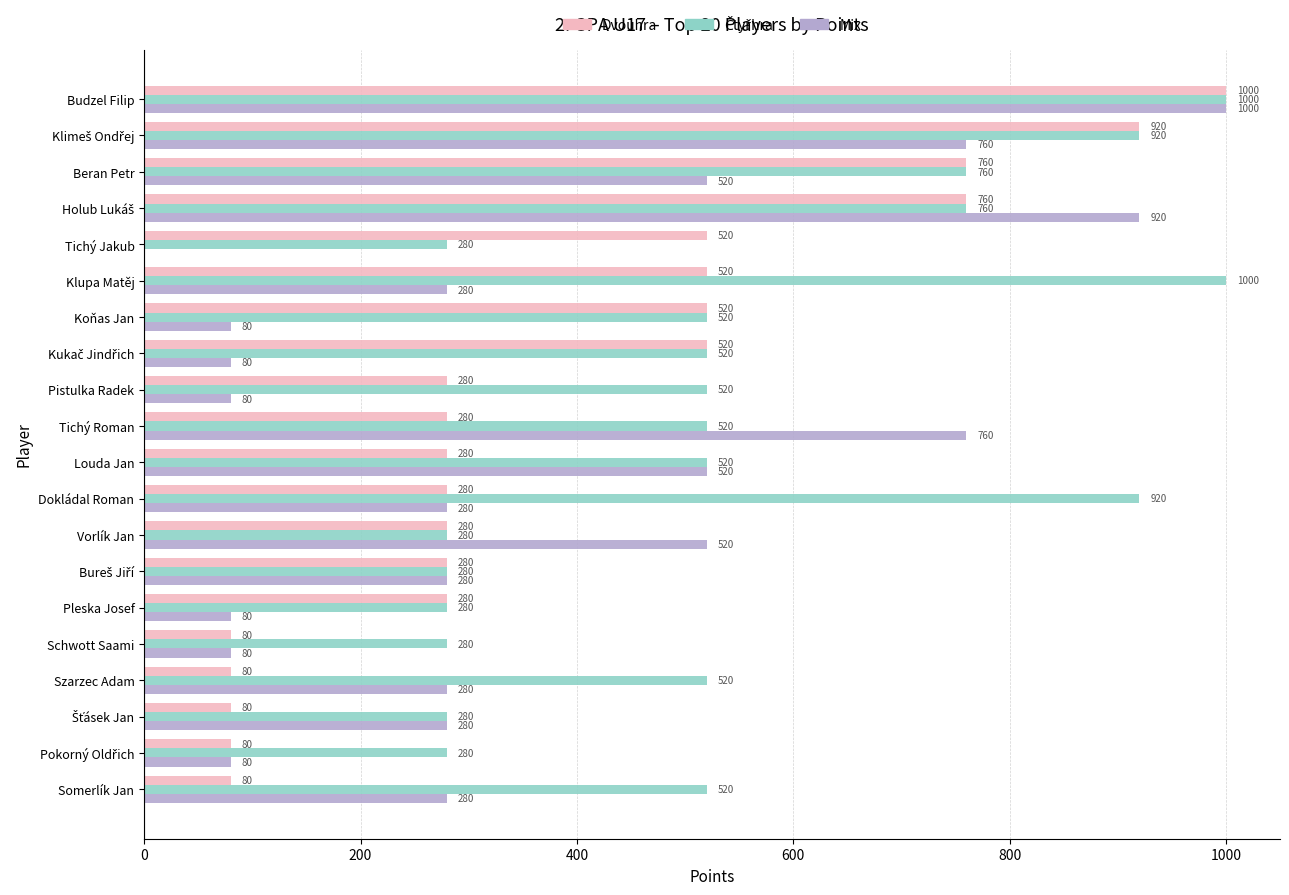

At which label does Dvouhra reach its peak?

Budzel Filip